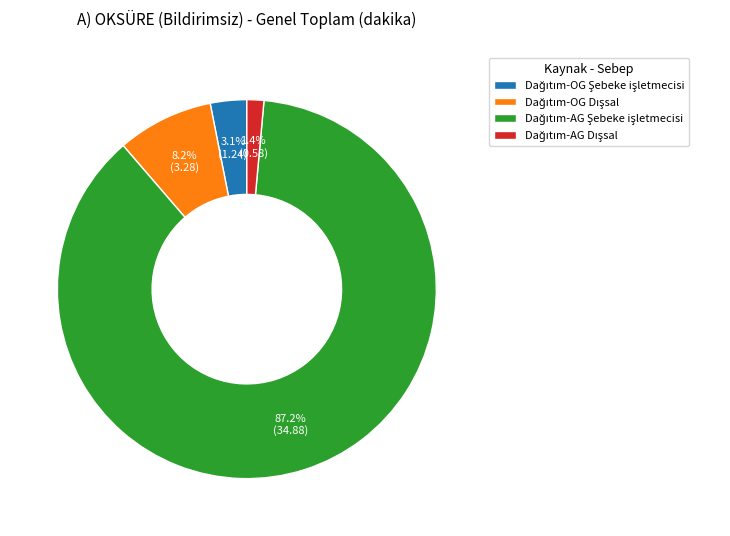

Is there any slice that represents more than half of the pie?

Yes